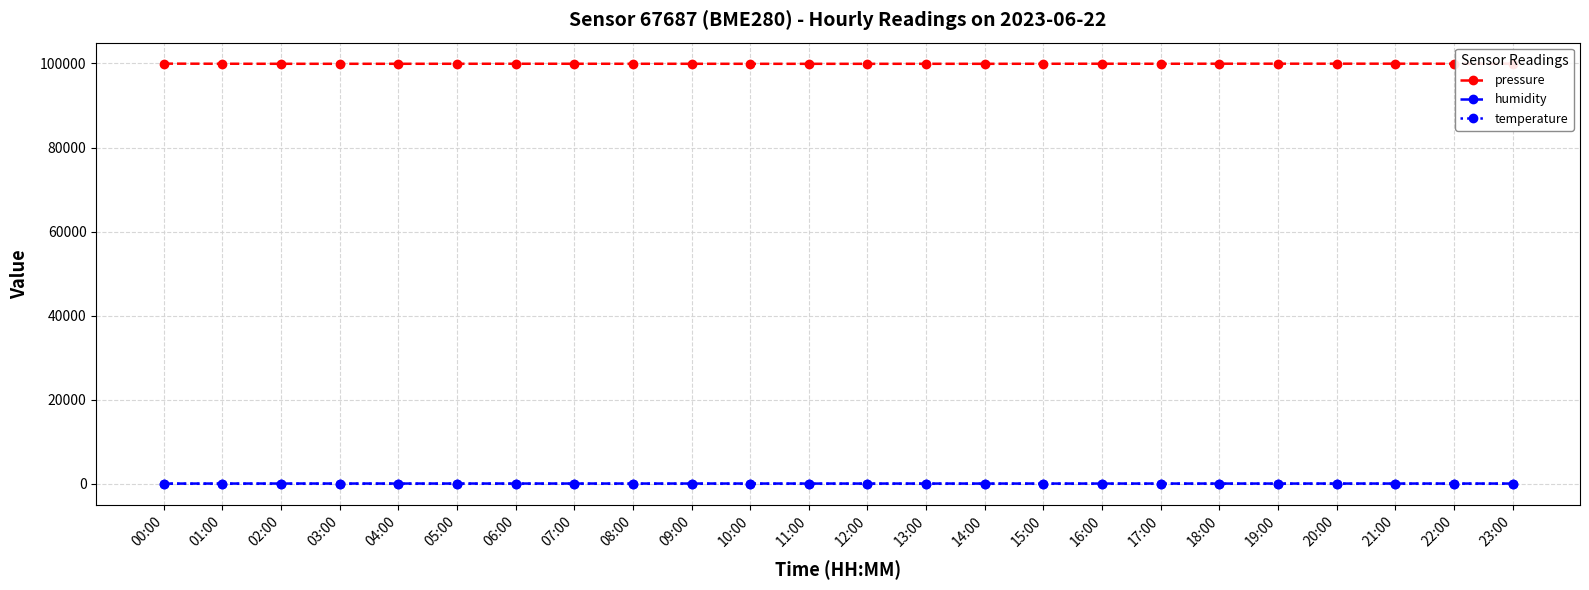

What is the difference between the pressure values at 08:00 and 03:00?

6.5